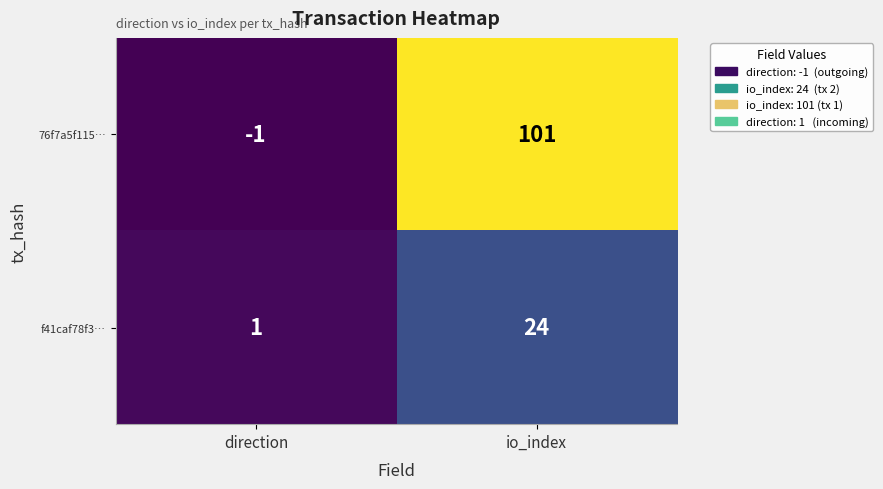

What is the sum of all f41caf78f3… values?

25